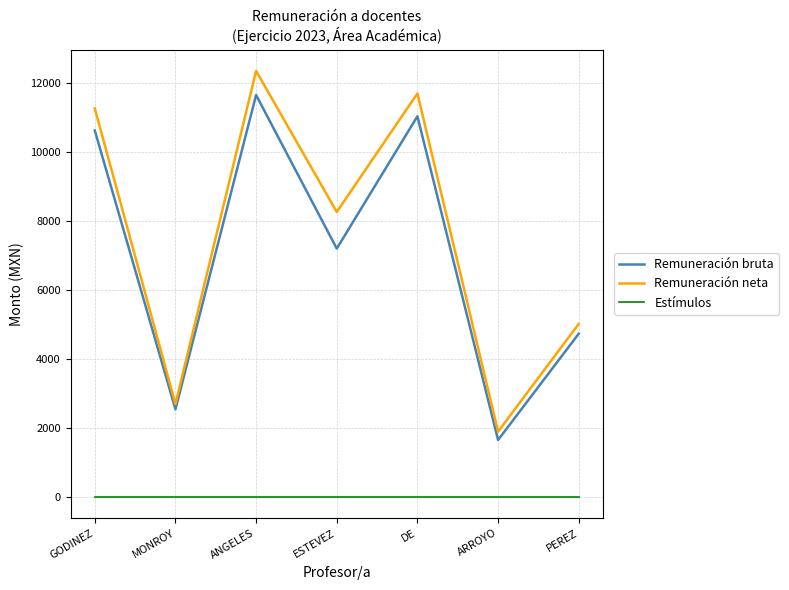

Reading left to right, list all the values displayed in this chart.

Remuneración bruta: GODINEZ=10614.4	MONROY=2533.8	ANGELES=11641.6	ESTEVEZ=7190.4	DE=11025.3	ARROYO=1643.5	PEREZ=4725.1
Remuneración neta: GODINEZ=11251.3	MONROY=2685.8	ANGELES=12340.1	ESTEVEZ=8251.0	DE=11686.8	ARROYO=1885.9	PEREZ=5008.6
Estímulos: GODINEZ=0.0	MONROY=0.0	ANGELES=0.0	ESTEVEZ=0.0	DE=0.0	ARROYO=0.0	PEREZ=0.0